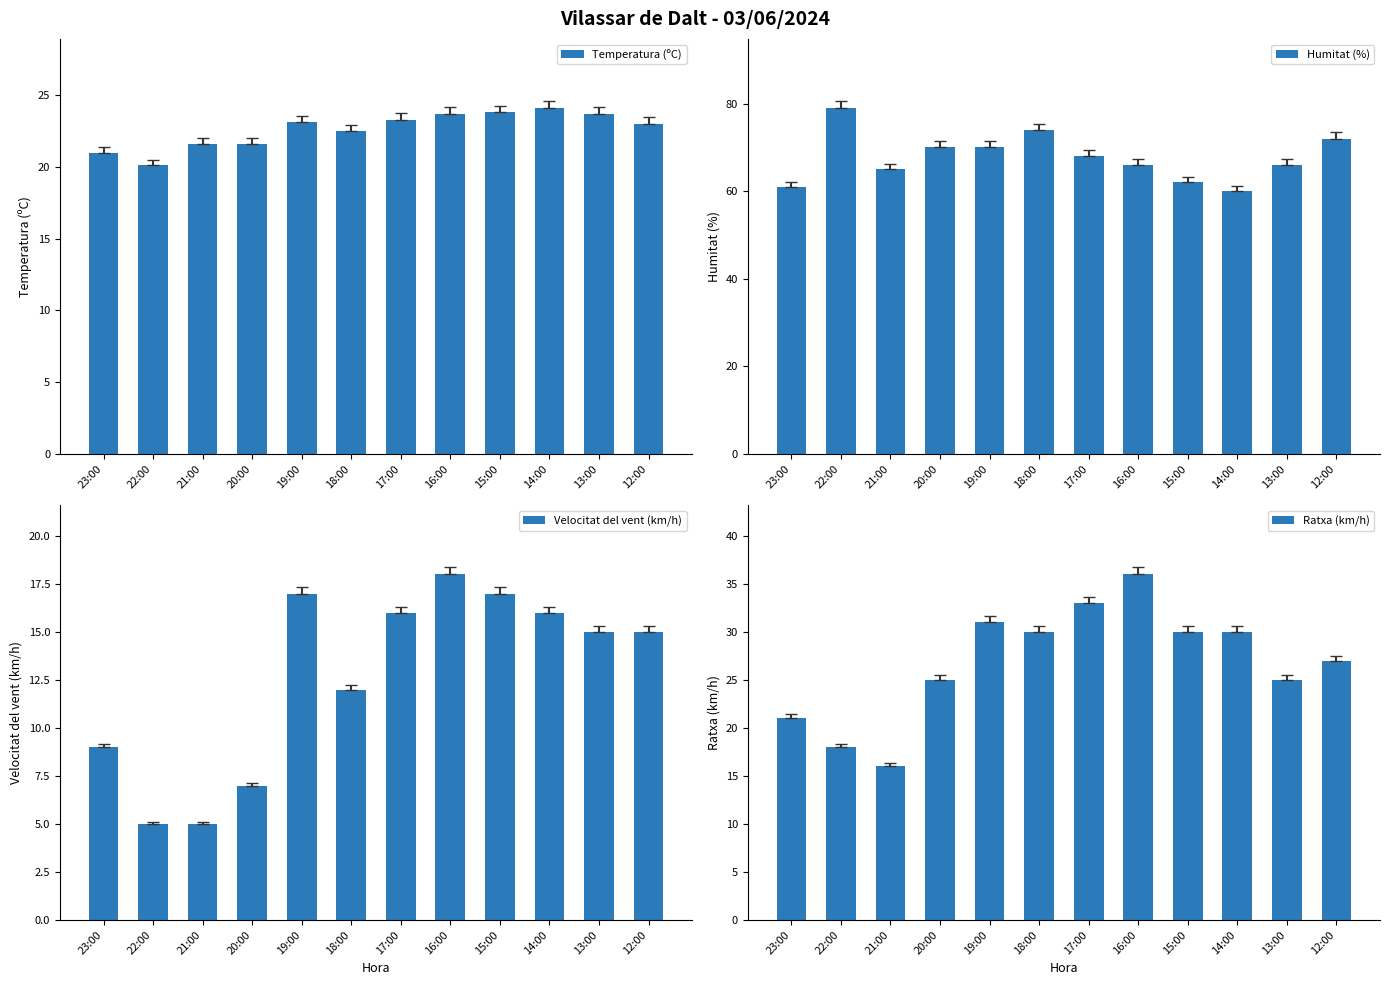

True or false: Velocitat del vent (km/h) has a value of 15.0 at 12:00.

True